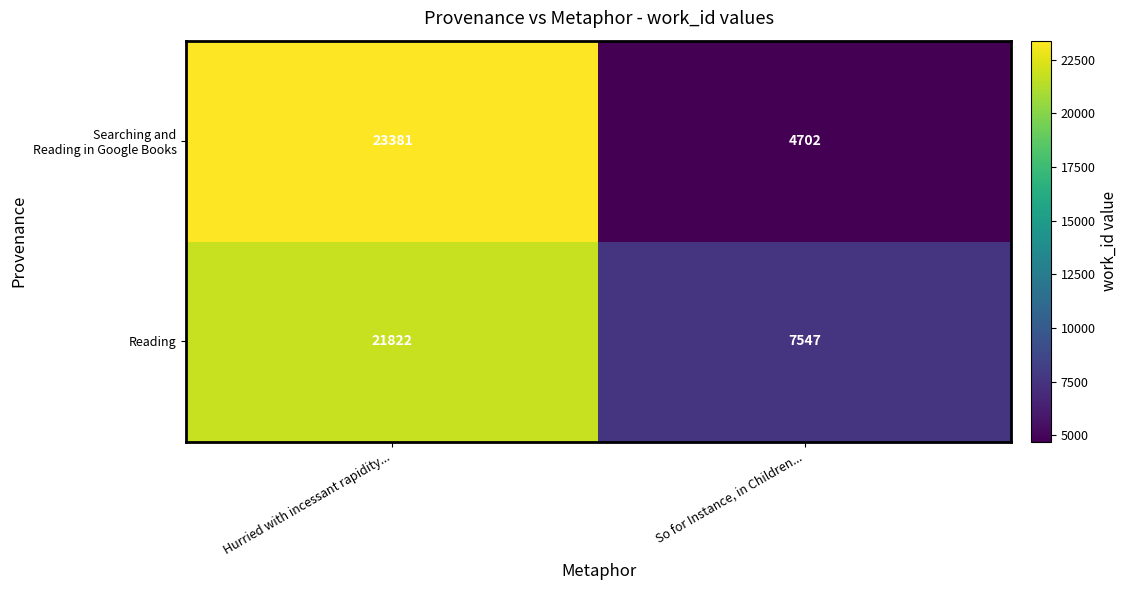

What is the difference between the highest and lowest values at So for Instance, in Children...?

2845